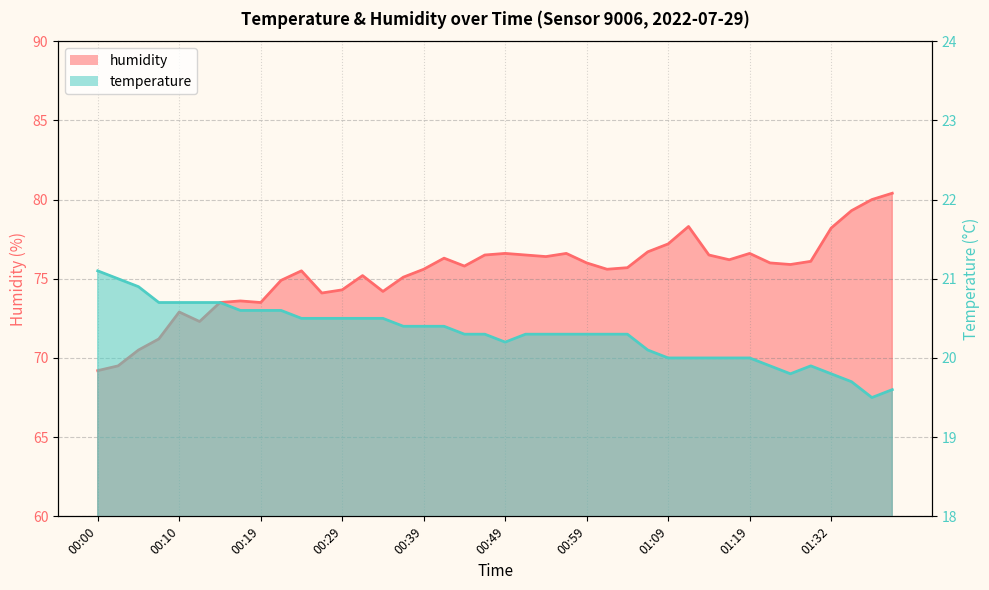

Which series has the largest range (max minus min)?

humidity